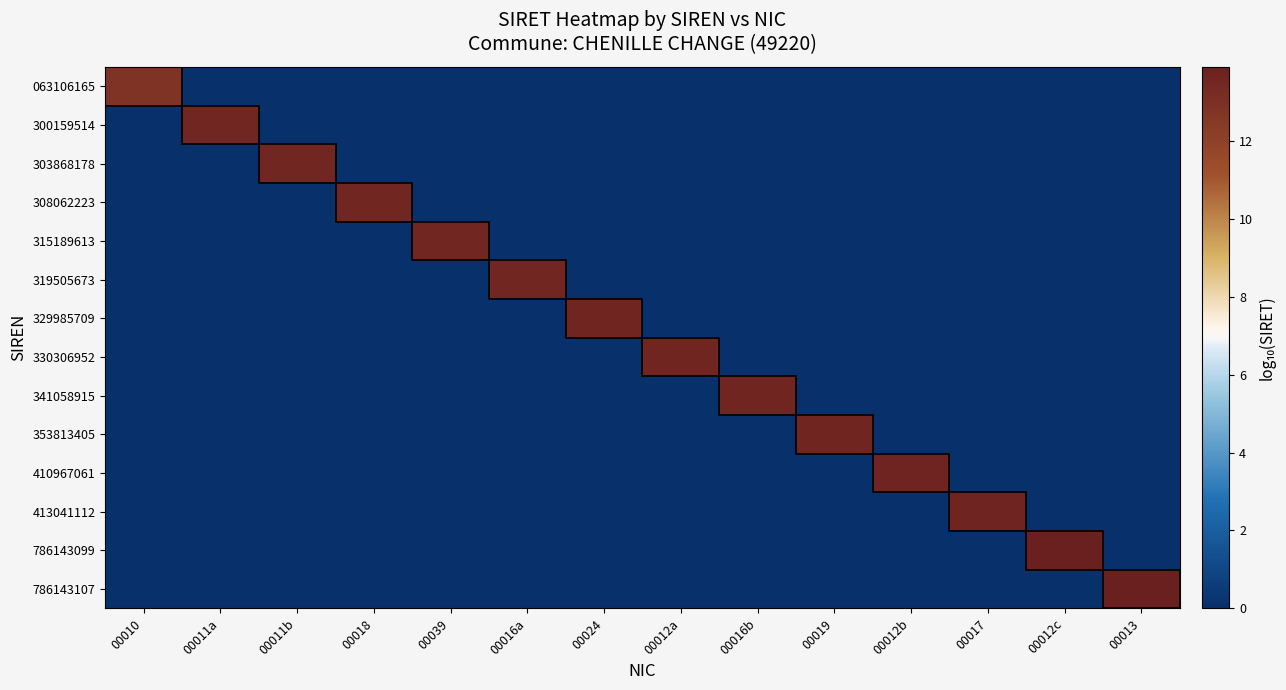

How many categories are shown in the chart?

14